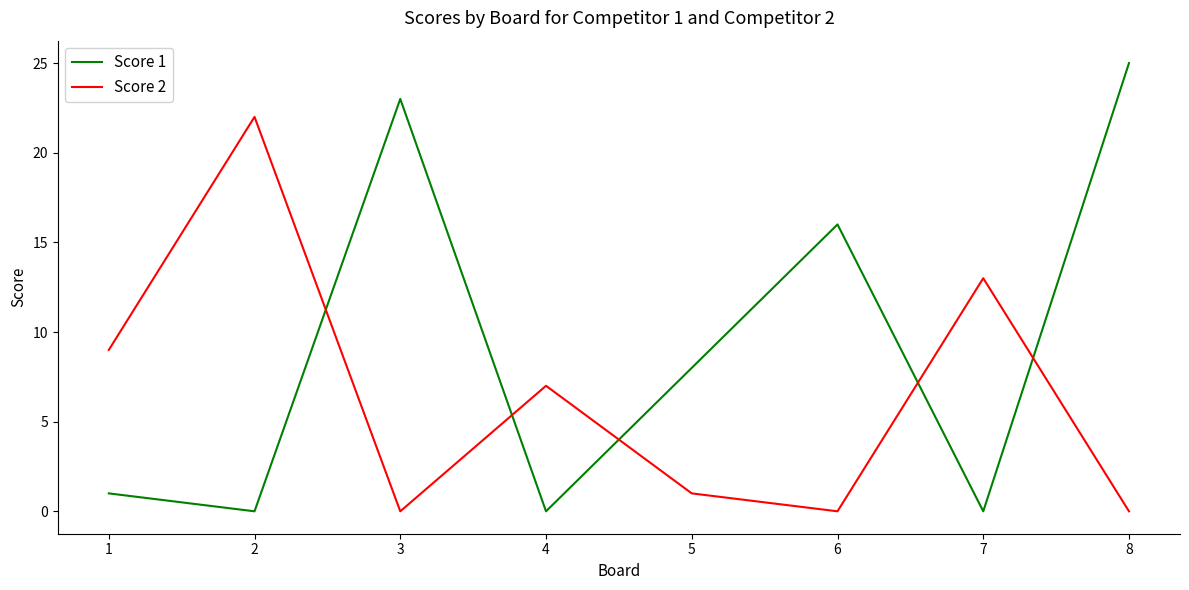

True or false: Score 1 and Score 2 cross at least once.

True